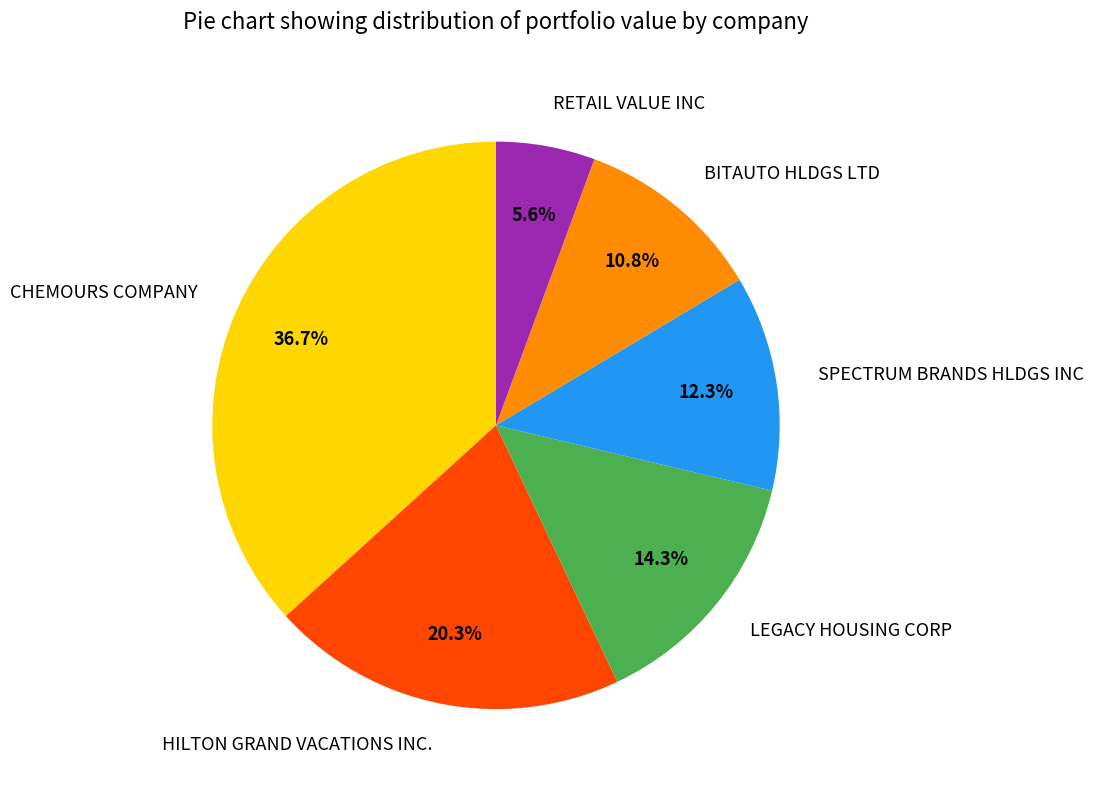

How many slices are in this pie chart?

6